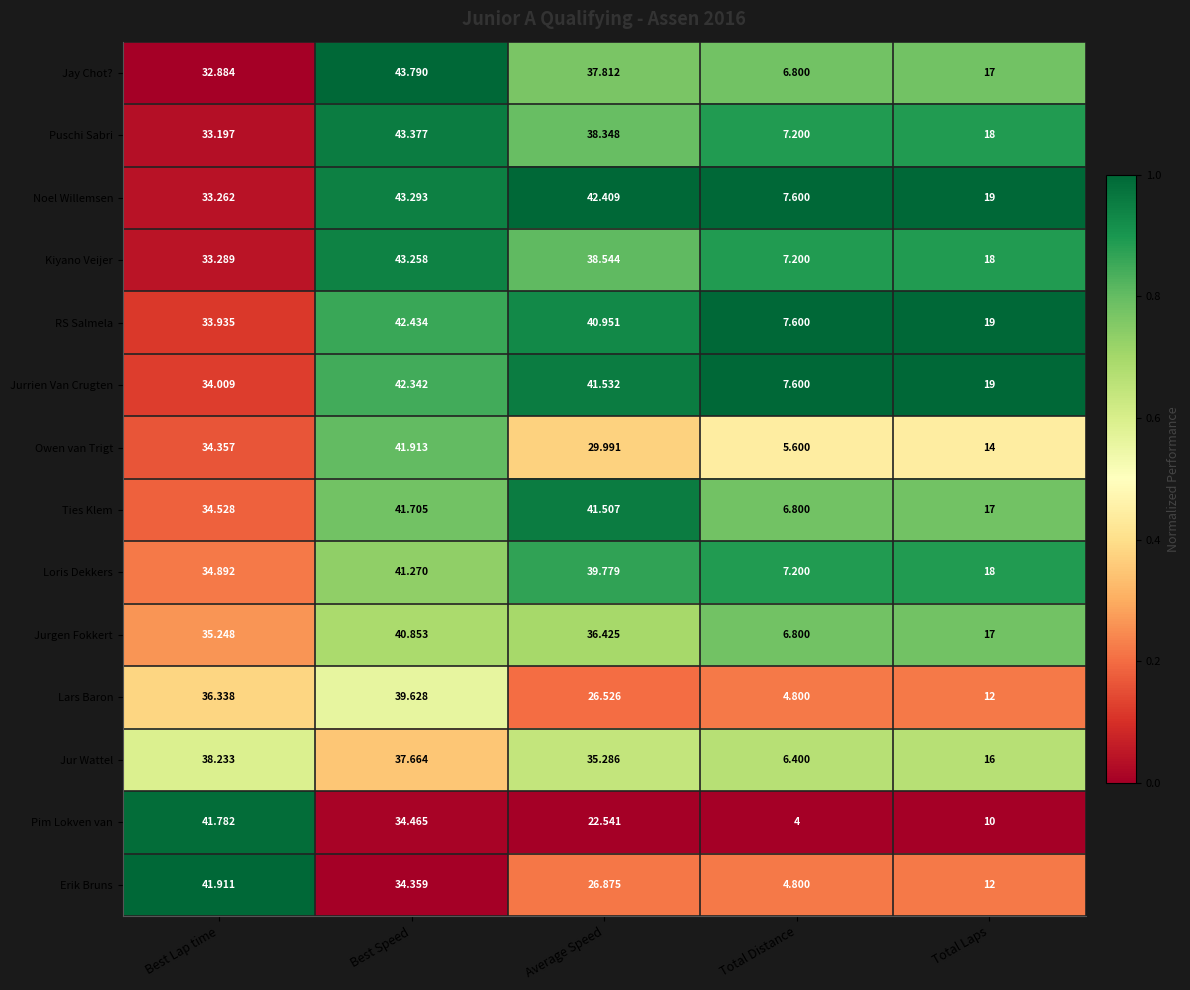

Which category has the lowest value in the Lars Baron series?

Total Distance